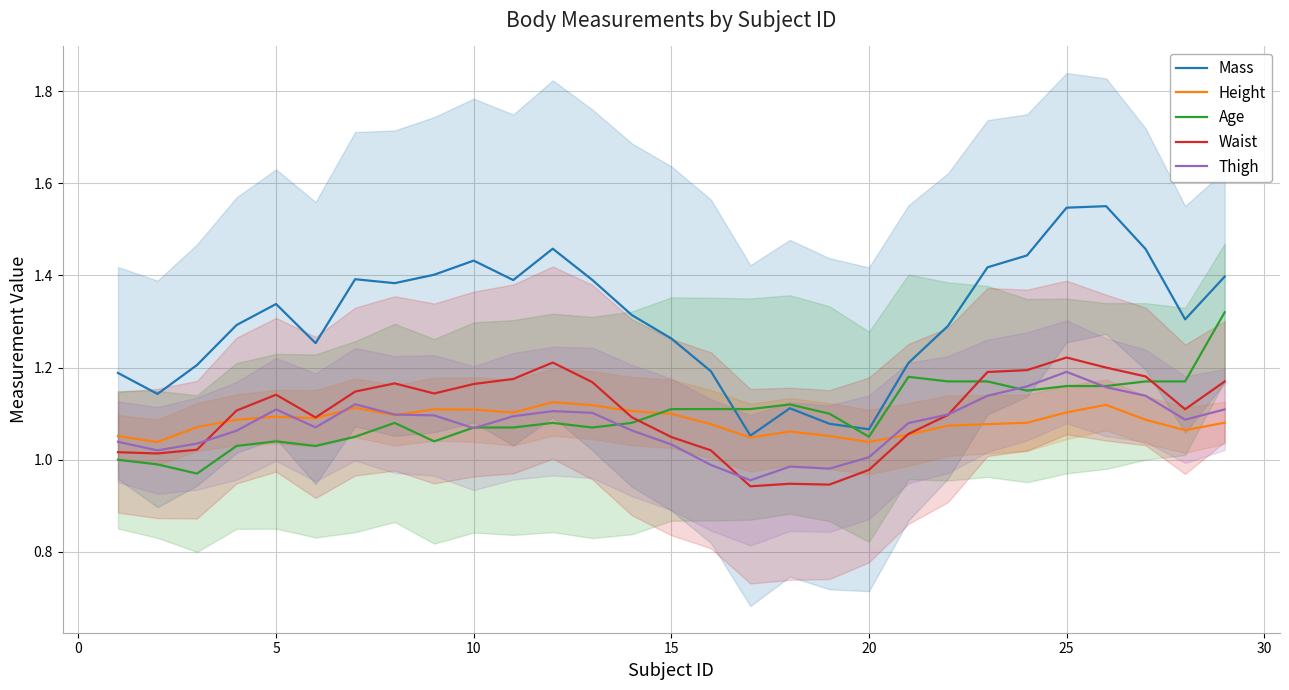

Is it true that Waist equals 0.5 at 15?

False